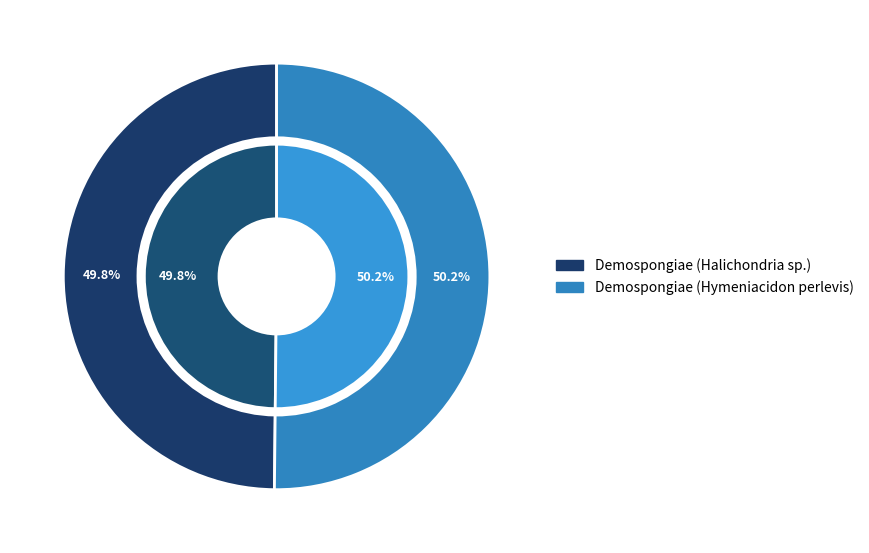

Is it true that Demospongiae (Hymeniacidon perlevis) is 50% of the pie?

True